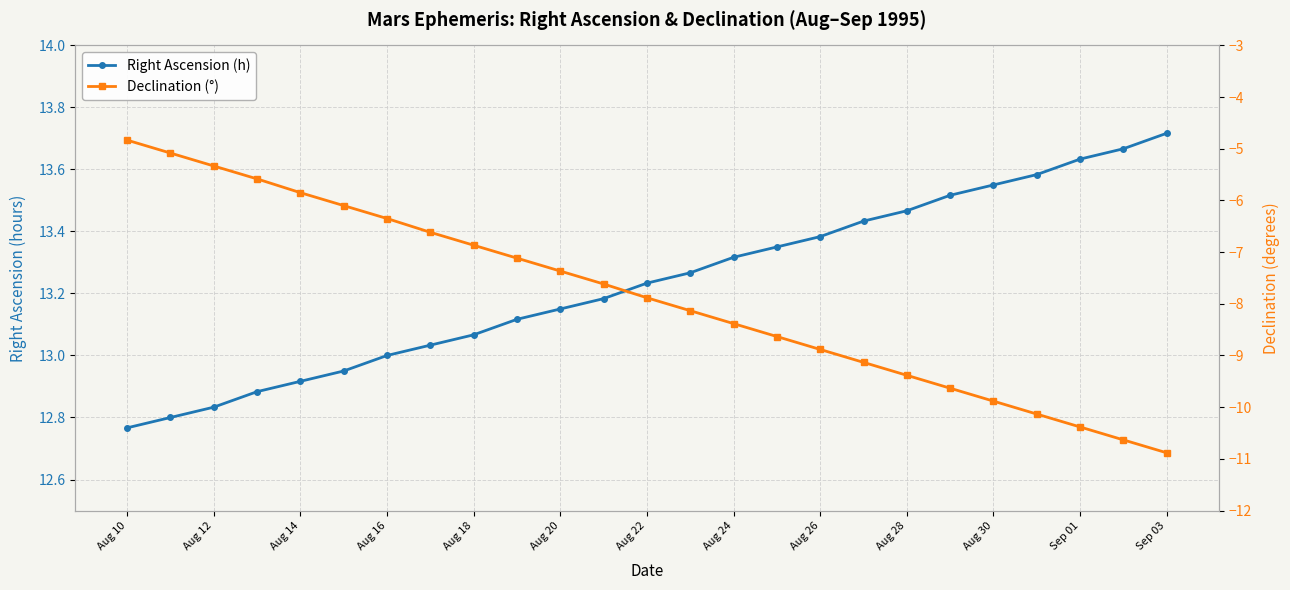

At how many categories does at least one series exceed 3?

25